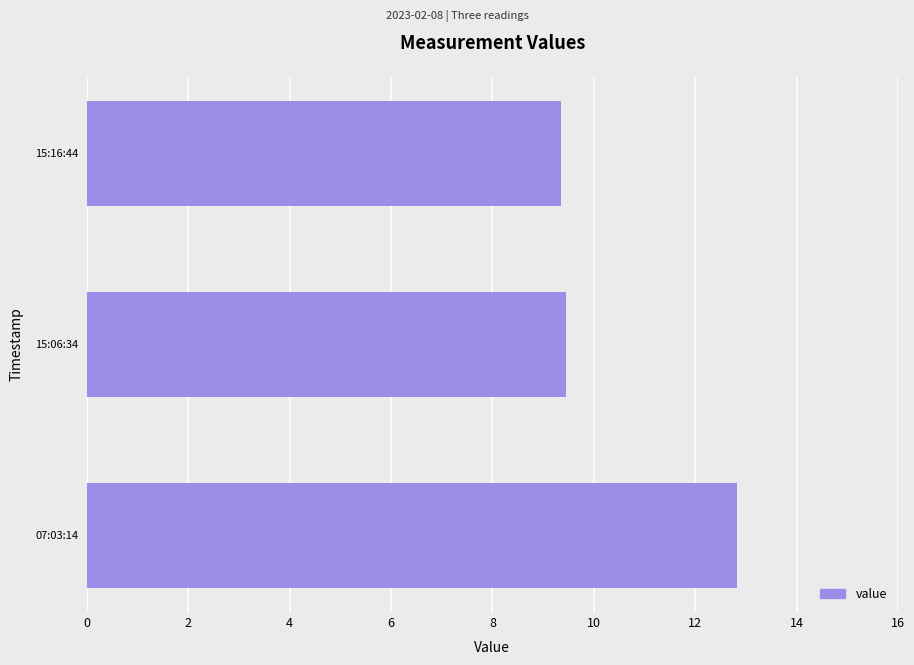

Approximately how many times larger is the value at 07:03:14 compared to 15:06:34?

1.4